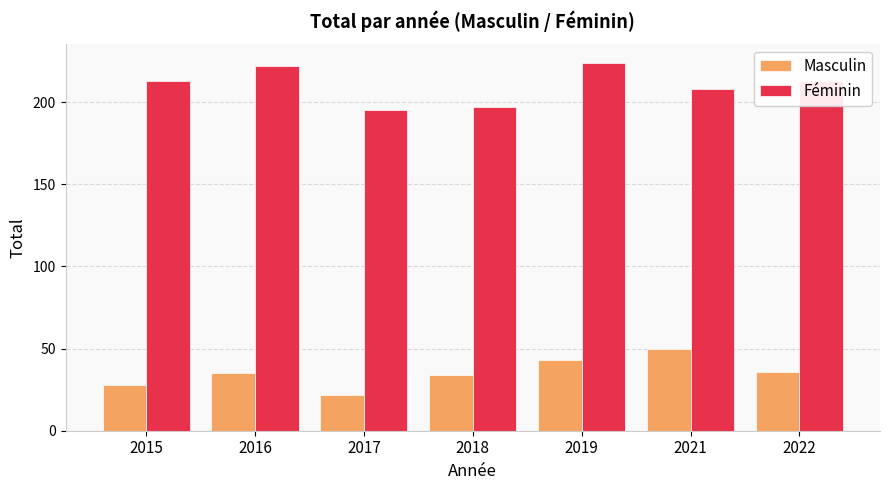

What are all the series names shown in the legend?

Masculin, Féminin